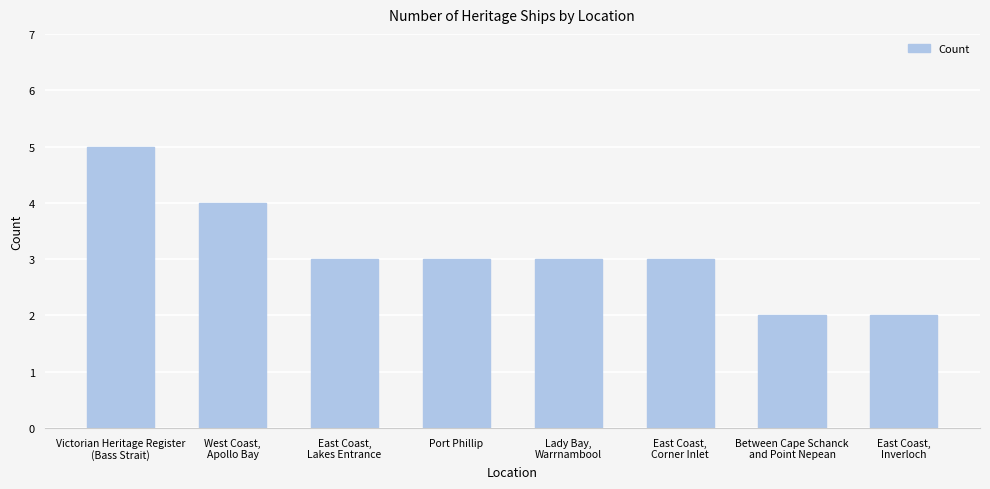

Reading left to right, what are all the values shown in this chart?

Victorian Heritage Register
(Bass Strait)=5	West Coast,
Apollo Bay=4	East Coast,
Lakes Entrance=3	Port Phillip=3	Lady Bay,
Warrnambool=3	East Coast,
Corner Inlet=3	Between Cape Schanck
and Point Nepean=2	East Coast,
Inverloch=2